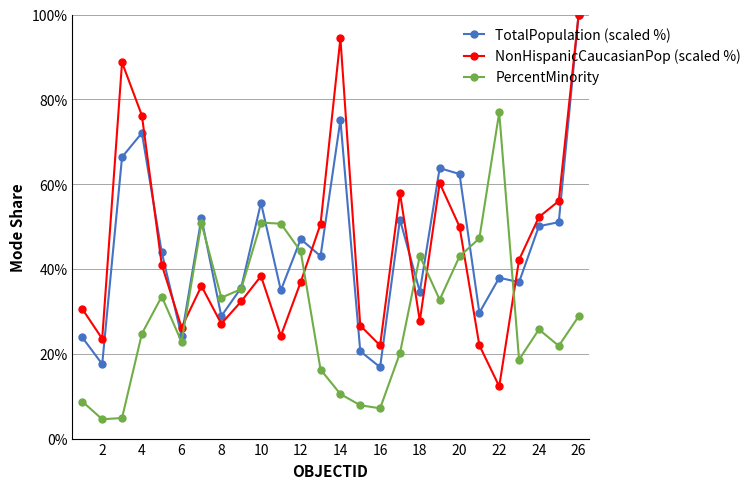

True or false: NonHispanicCaucasianPop (scaled %) and PercentMinority cross at least once.

True